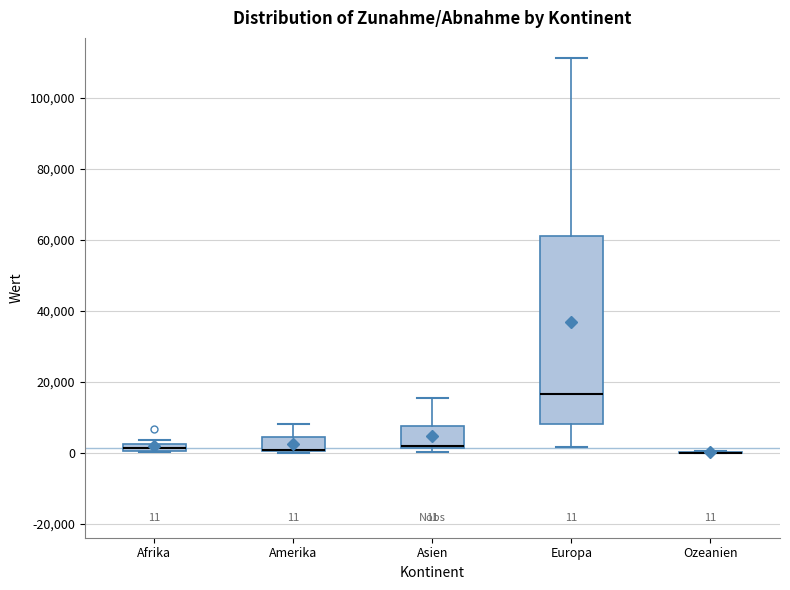

Comparing the boxes themselves (not the whiskers), which one is the tallest?

Europa